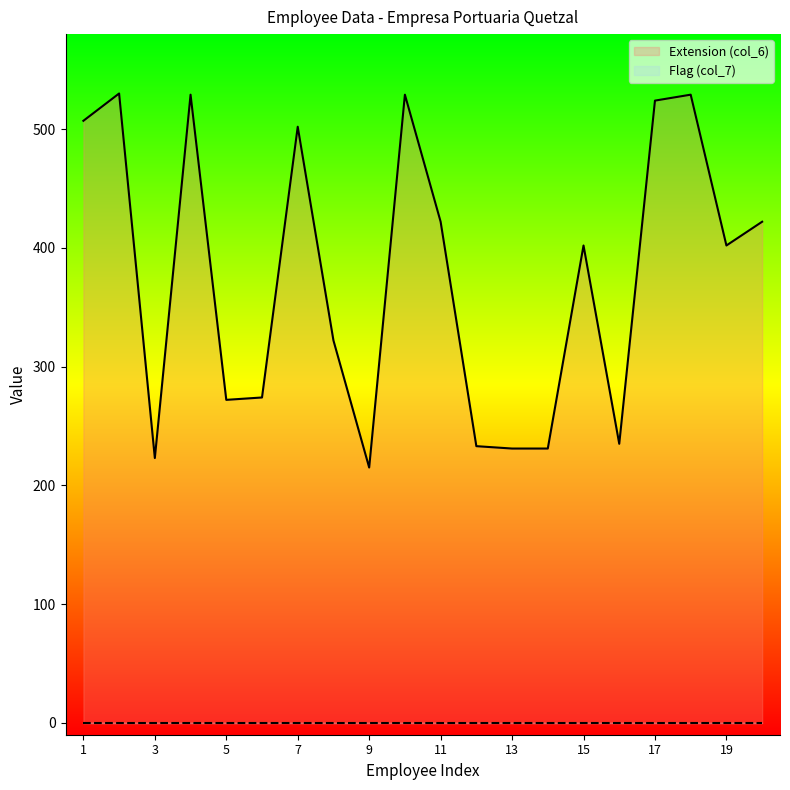

At which category does the chart reach its peak across all series?

2